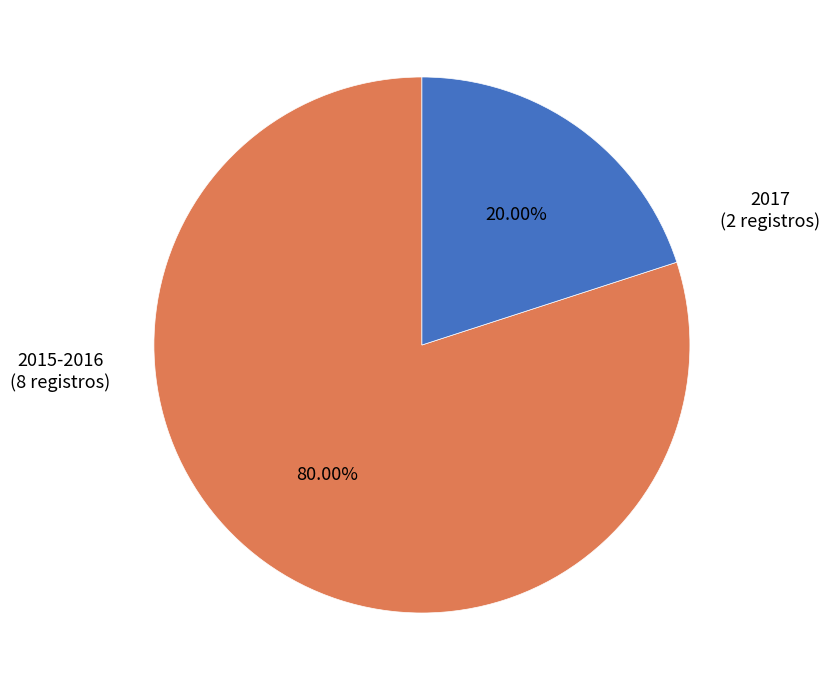

Is there a majority slice in this chart?

Yes